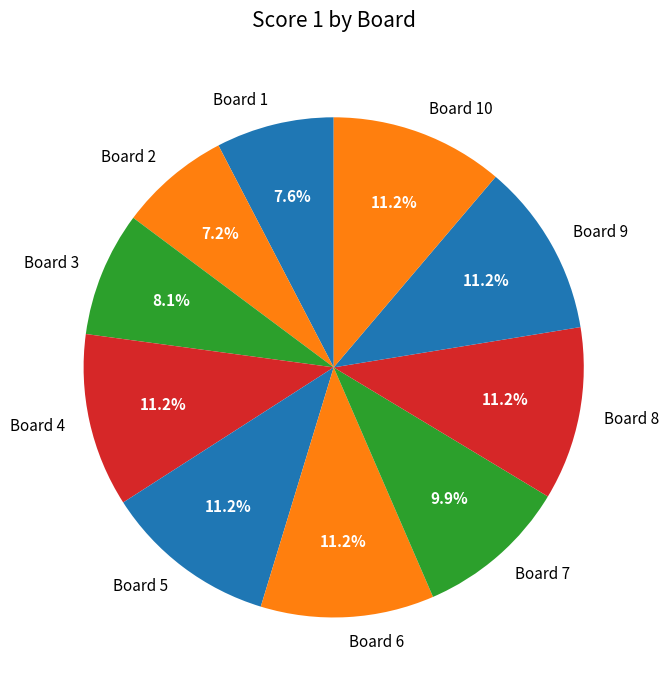

Does Board 7 represent more than half of the total?

No